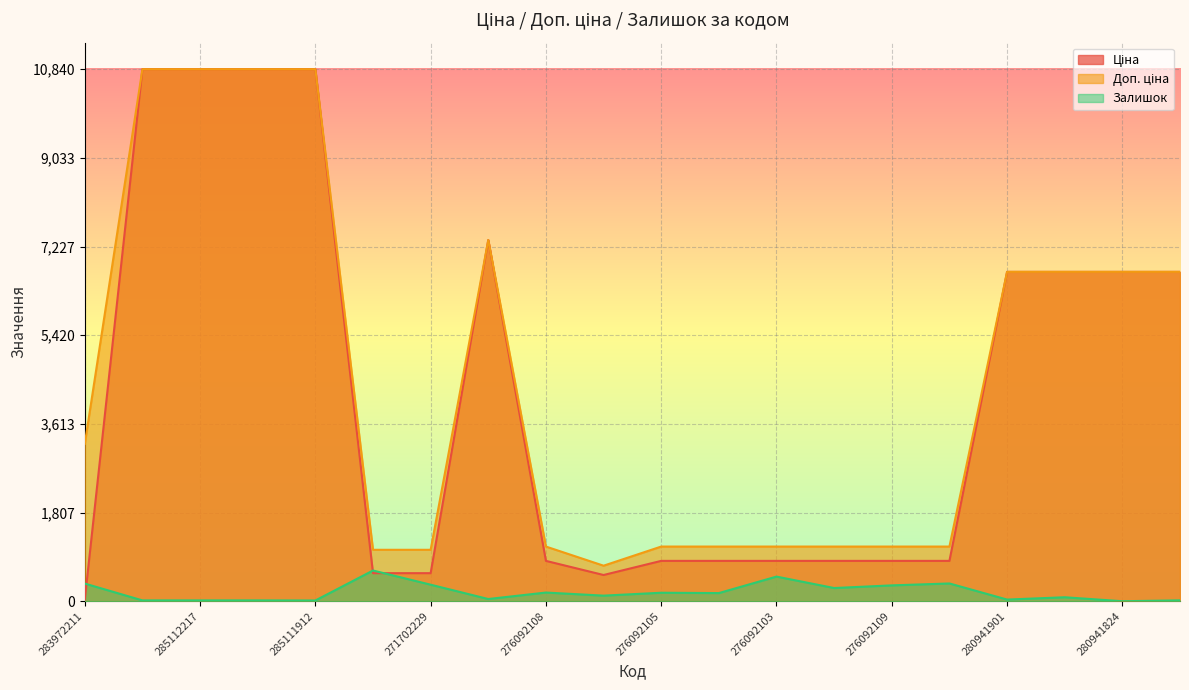

What is the label of the 10th point from the right?

276092105